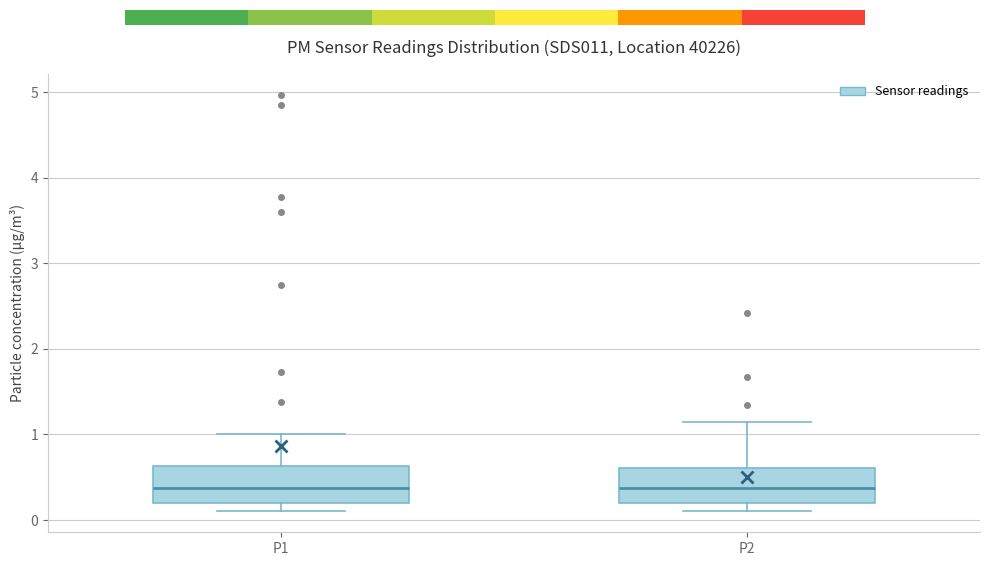

Reading left to right, read every box against the y-axis: the position of its median line, the range the box covers, and the ends of its whiskers. The values are not printed on the chart, so give them approximately, as read against the axis.

P1: median 0.4, box 0.2 to 0.6, whiskers 0.1 to 1.0
P2: median 0.4, box 0.2 to 0.6, whiskers 0.1 to 1.2